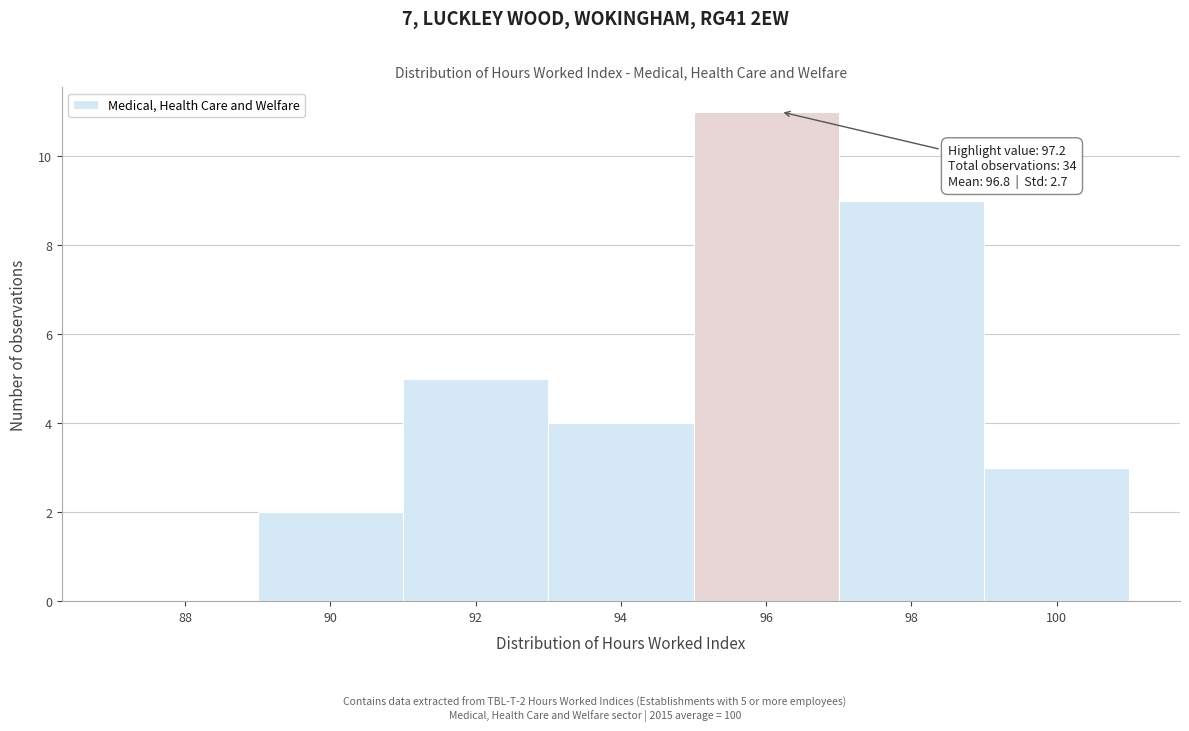

Reading left to right, what are all the values shown in this chart?

88=0	90=2	92=5	94=4	96=11	98=9	100=3